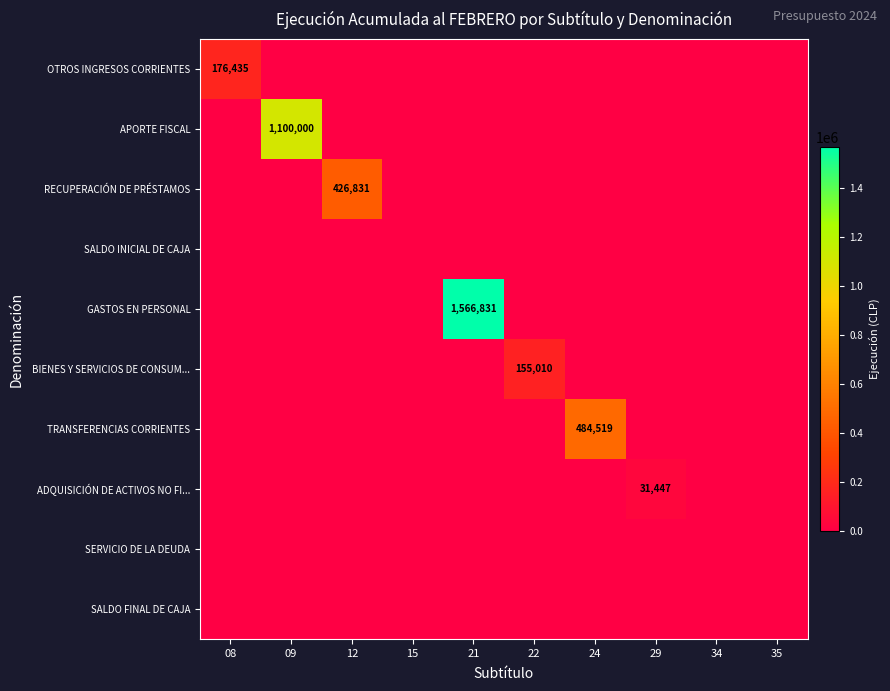

True or false: GASTOS EN PERSONAL has a value of 1566831 at 21.

True